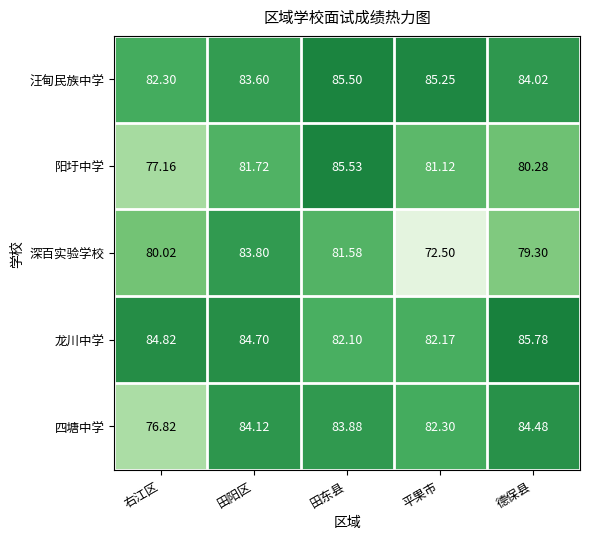

Which category has the lowest value in the 深百实验学校 series?

平果市